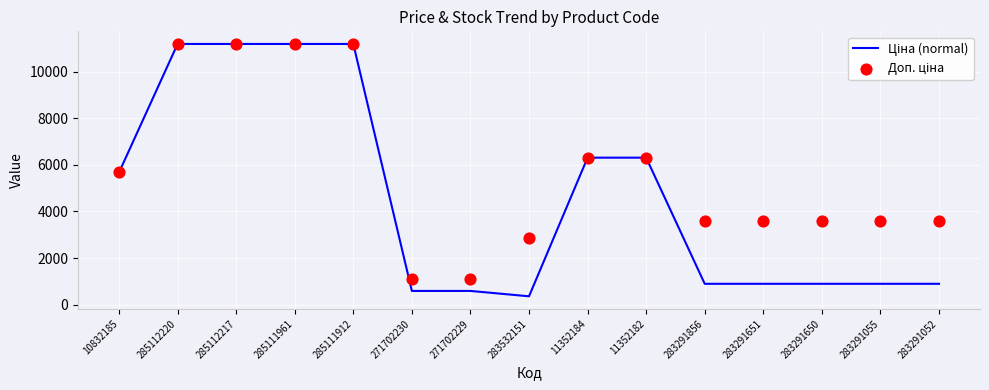

At which category is the sum across all series the highest?

285112220